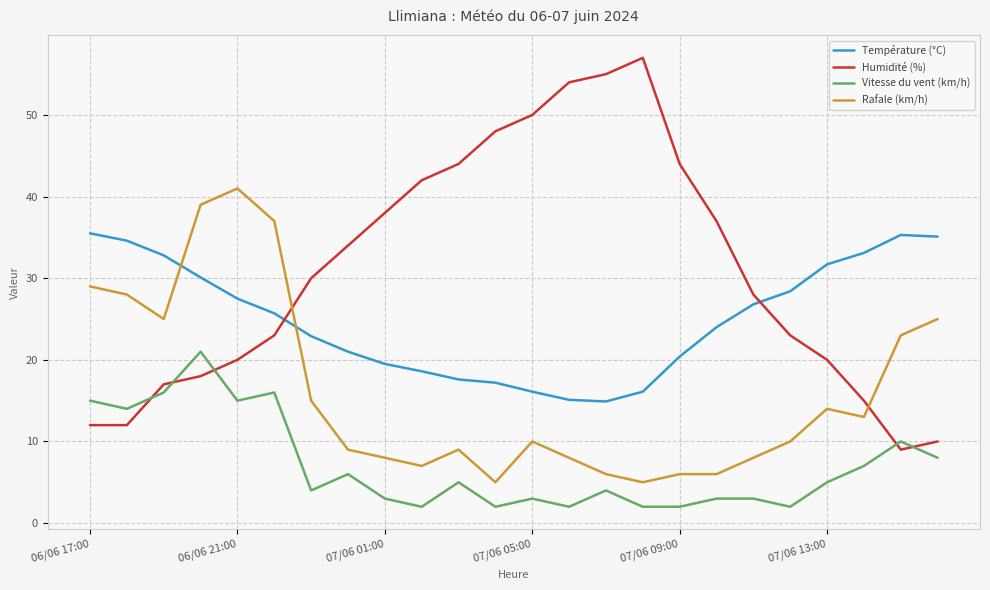

Which series has the largest total across all categories?

Humidité (%)